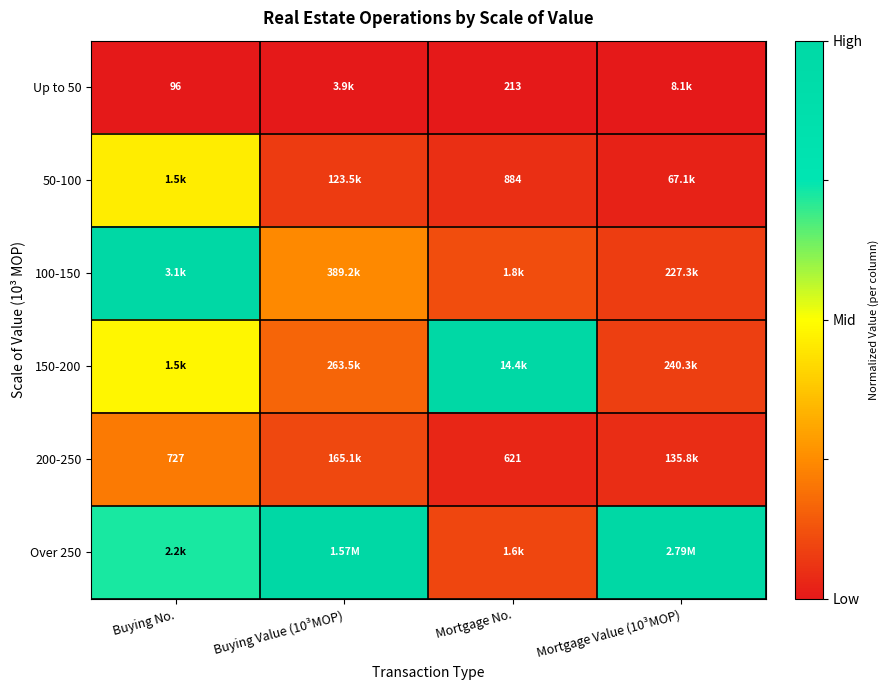

The 100-150 series shows 0.1 at Mortgage Value (10³MOP). True or false?

True